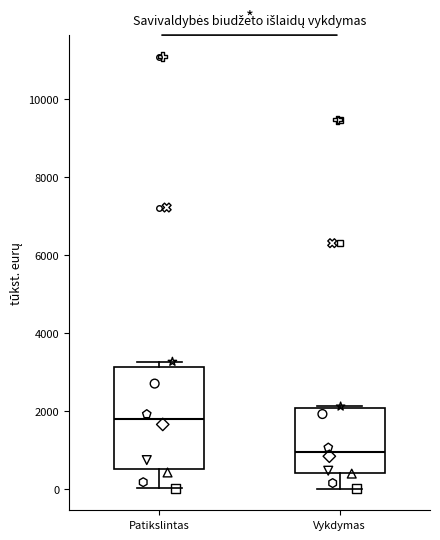

Which box's median line is the highest?

Patikslintas